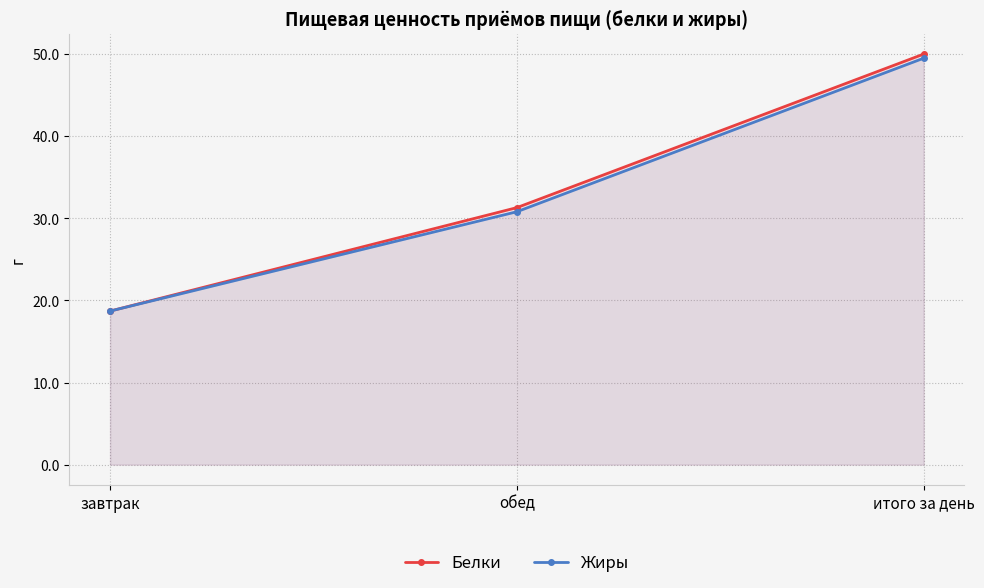

Which series has the largest total across all categories?

Белки